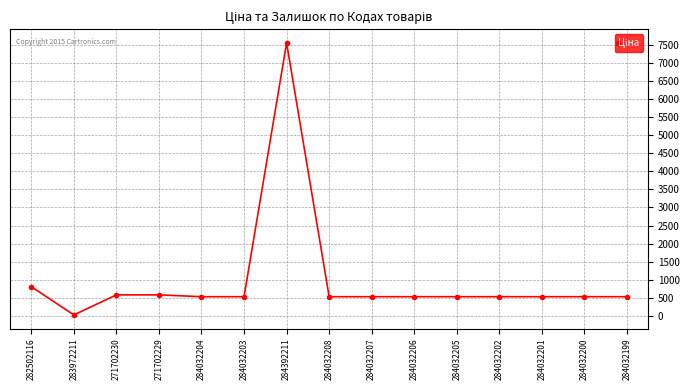

What is the sum of the values at 282502116 and 284032199?

1348.4